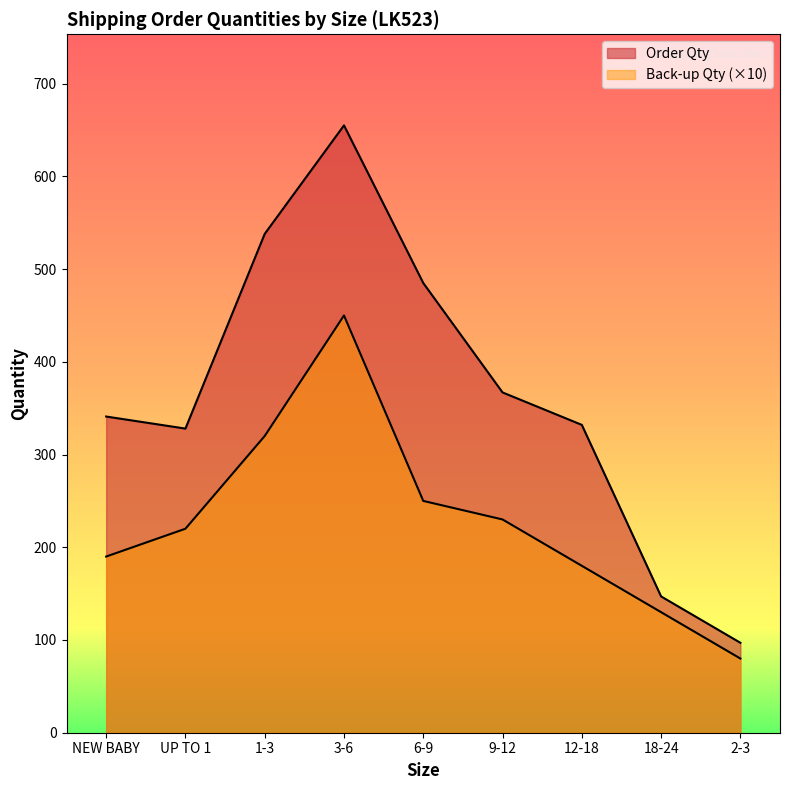

How many lines are shown in the chart?

2